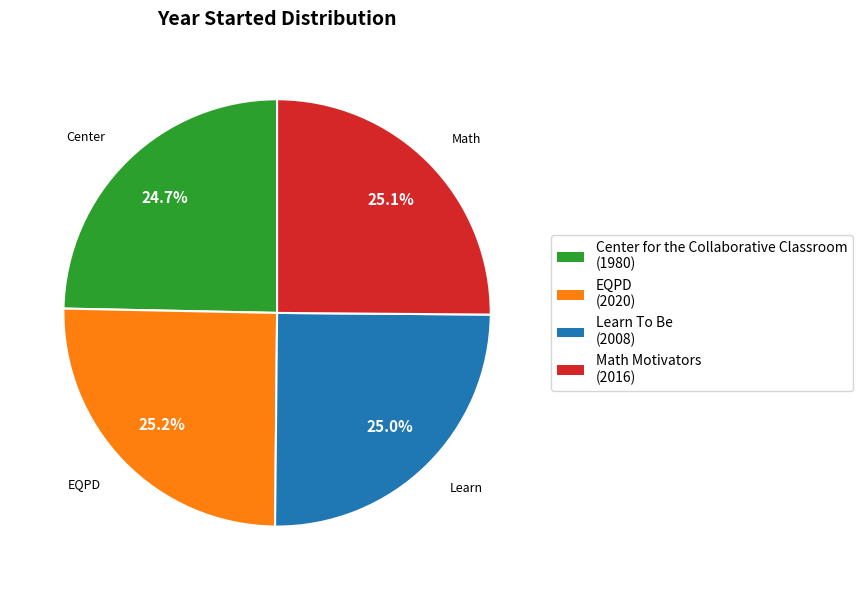

Is there any slice that represents more than half of the pie?

No